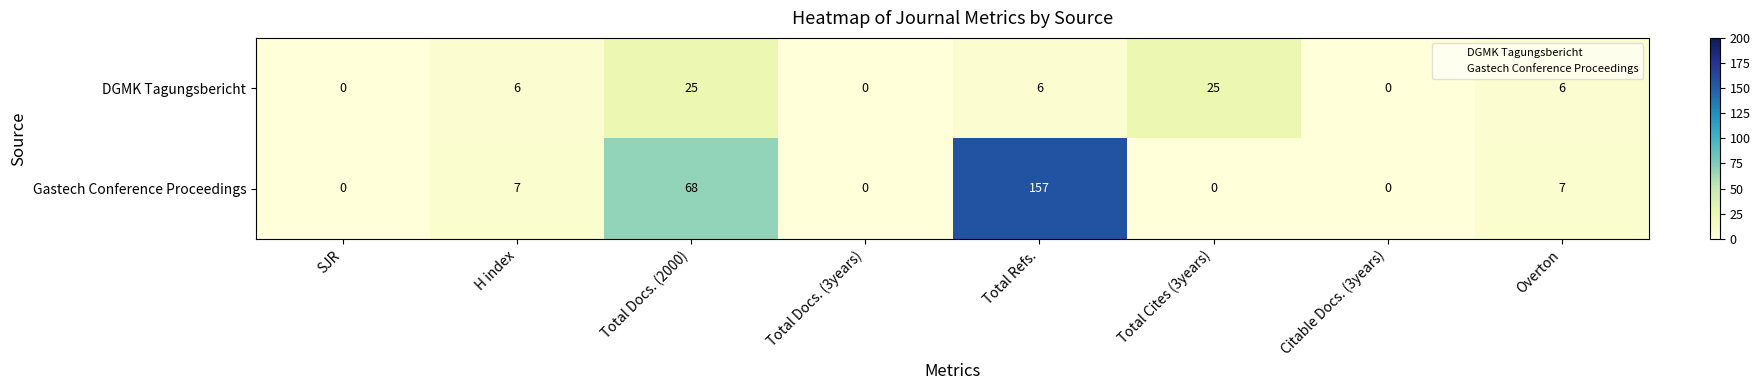

Which series has the largest range (max minus min)?

Gastech Conference Proceedings